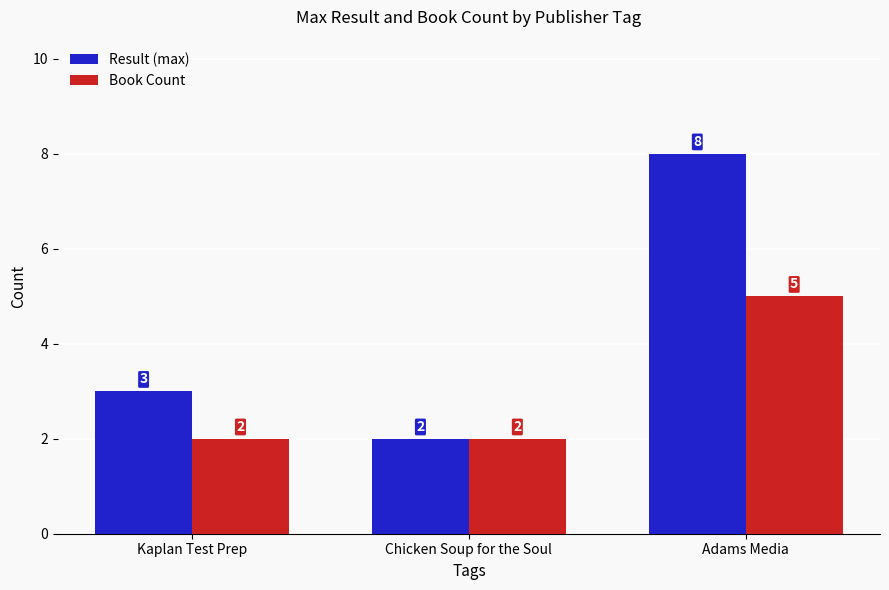

Which category has the highest value in the Result (max) series?

Adams Media